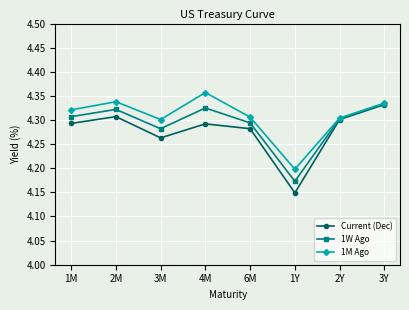

What is the difference between the maximum and minimum values in the 1M Ago series?

0.2